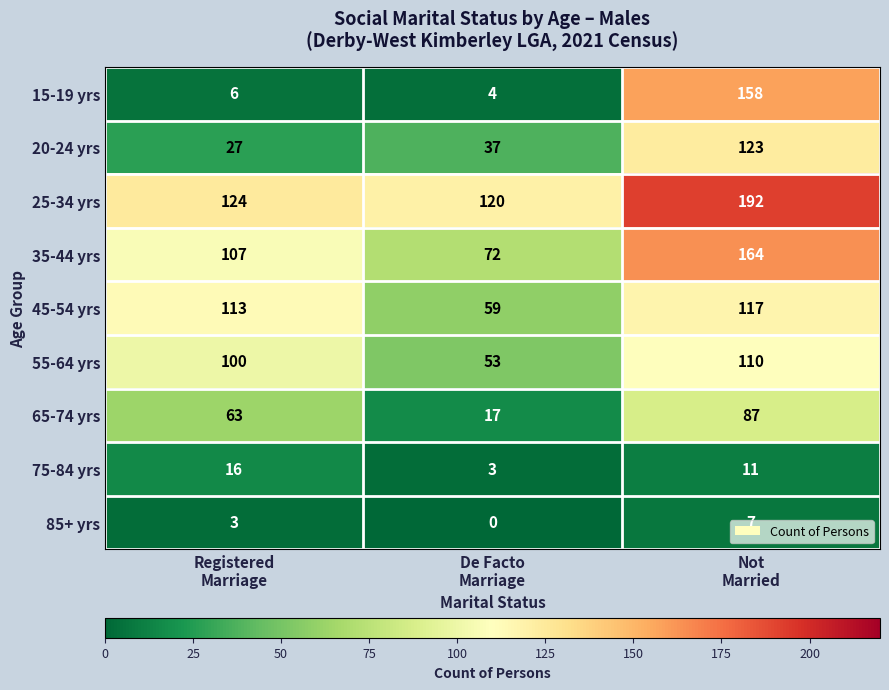

At how many categories does at least one series exceed 91?

3